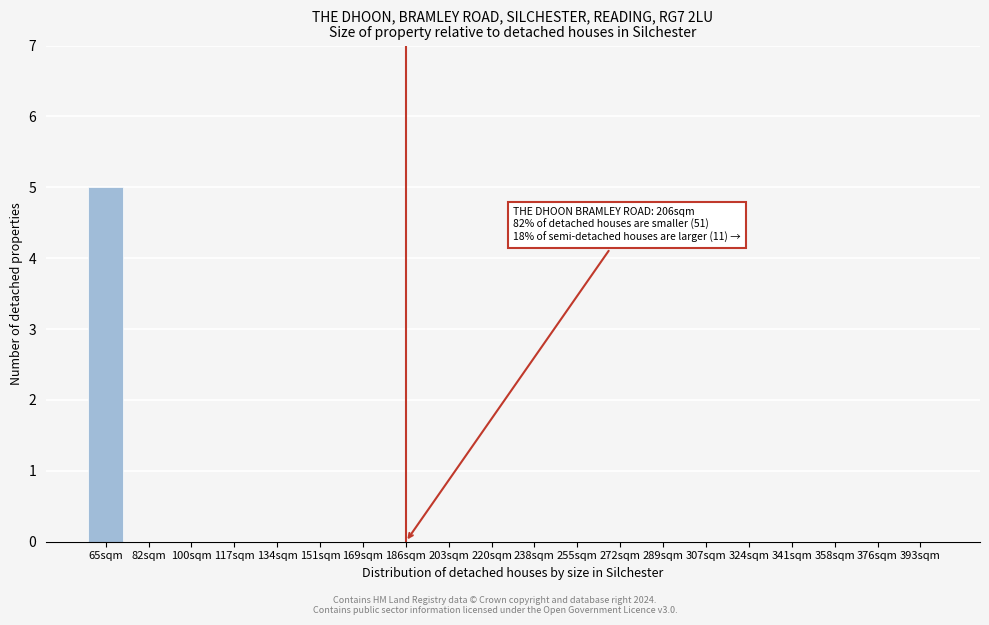

Reading right to left, list all the values displayed in this chart.

393sqm=0	376sqm=0	358sqm=0	341sqm=0	324sqm=0	307sqm=0	289sqm=0	272sqm=0	255sqm=0	238sqm=0	220sqm=0	203sqm=0	186sqm=0	169sqm=0	151sqm=0	134sqm=0	117sqm=0	100sqm=0	82sqm=0	65sqm=5